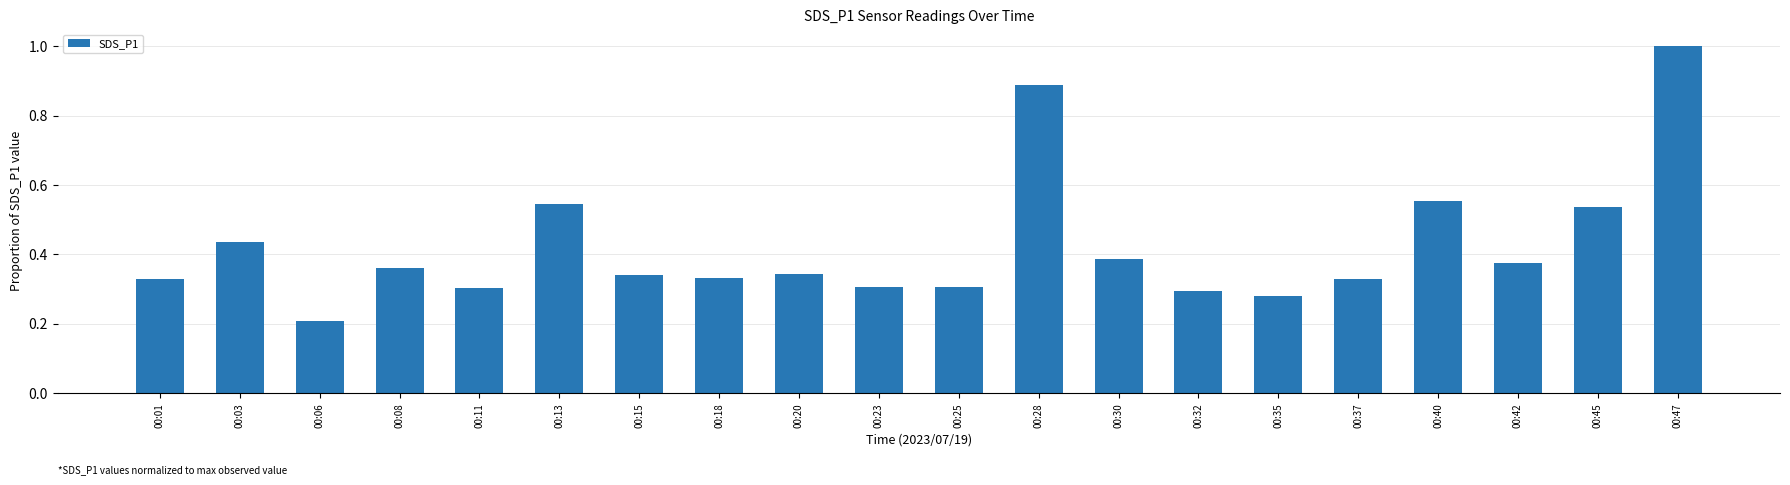

What is the maximum value shown in the chart?

1.0